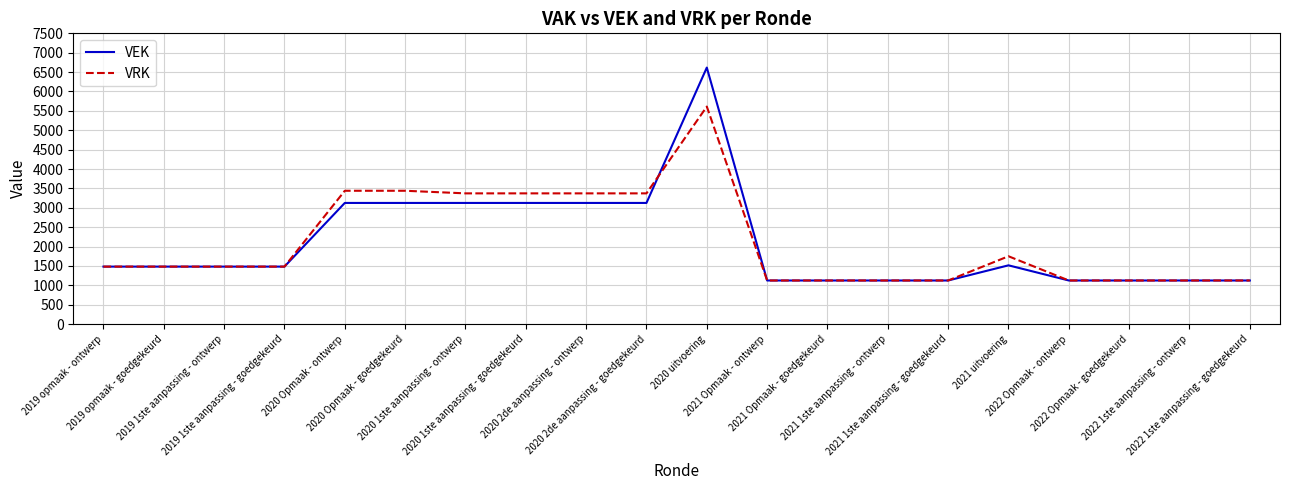

Which series has the largest range (max minus min)?

VEK